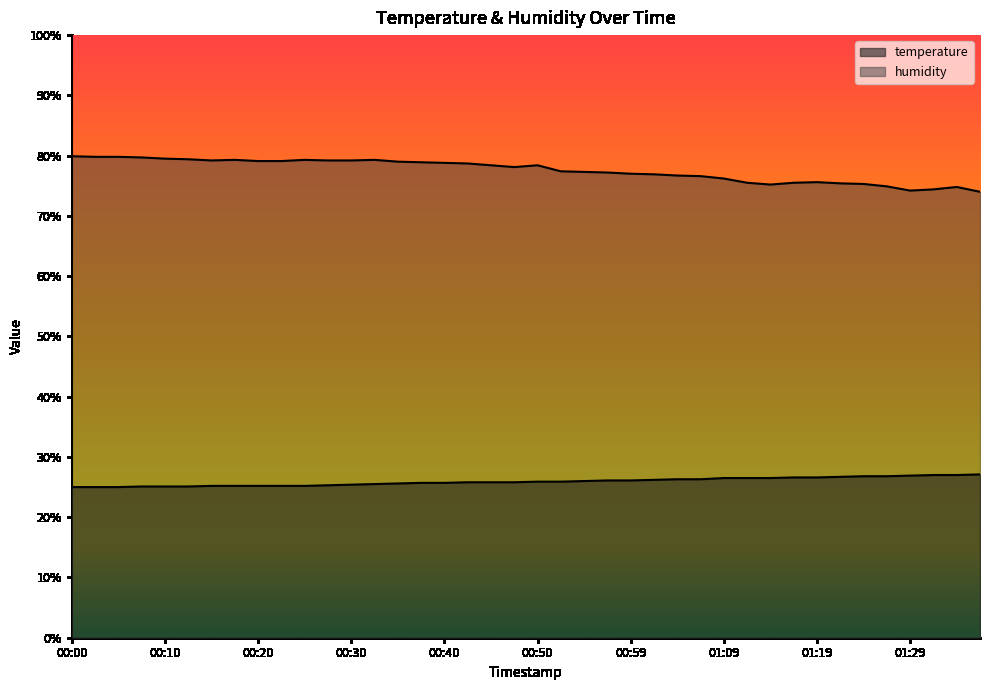

Does the chart have visible grid lines?

No